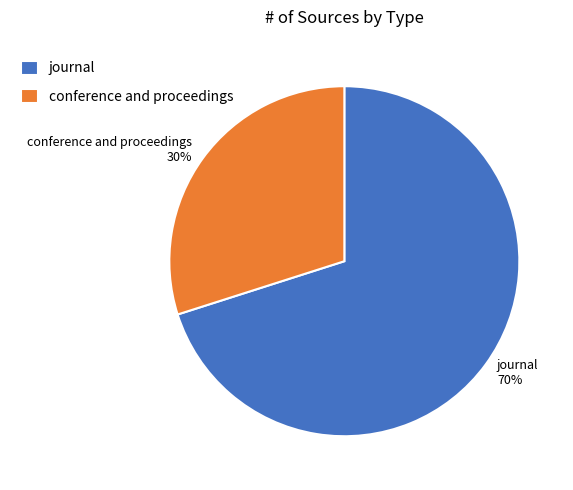

Combined, do conference and proceedings and journal account for over 50%?

Yes